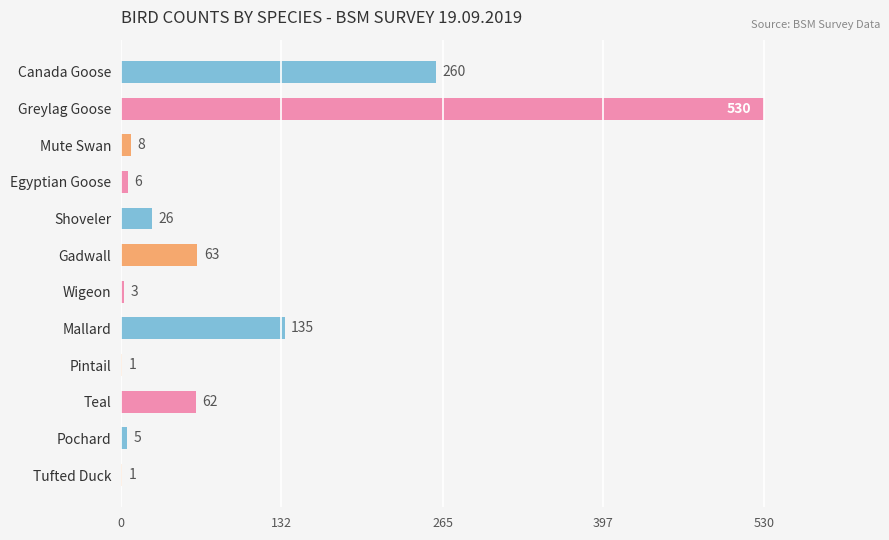

Does the chart contain stacked bars?

No